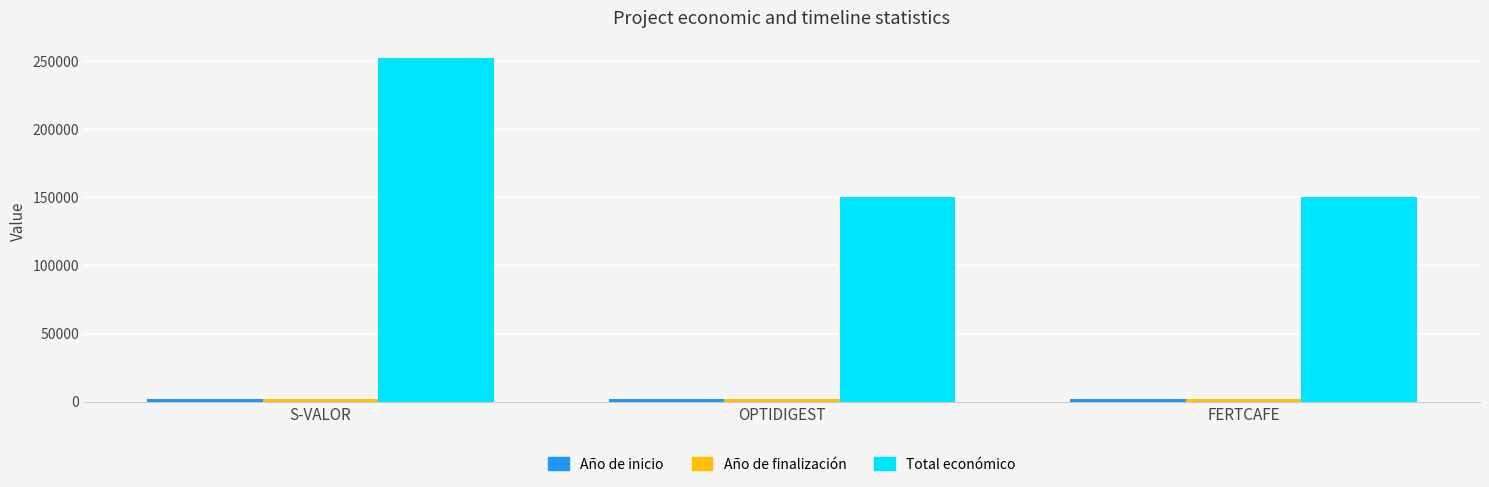

Is it true that Total económico equals 252456 at S-VALOR?

True